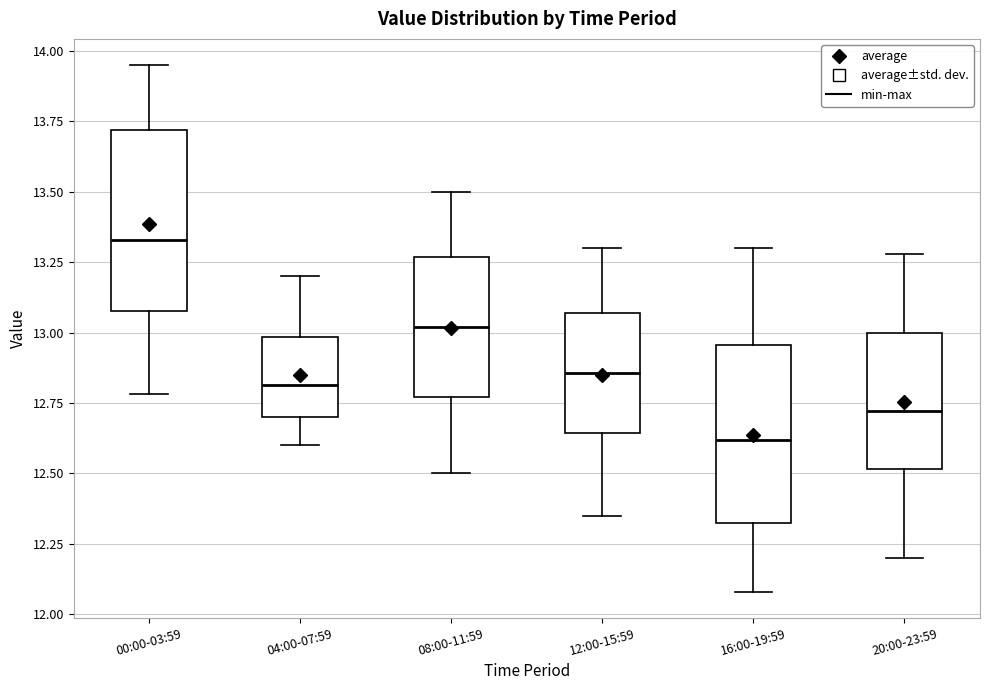

Reading left to right, transcribe this box plot: for each box, give where its median line is, the range the box spans, and where its two whiskers end, as read against the y-axis. The values are not printed on the chart, so give them approximately, as read against the axis.

00:00-03:59: median 13.35, box 13.10 to 13.70, whiskers 12.80 to 13.95
04:00-07:59: median 12.80, box 12.70 to 13.00, whiskers 12.60 to 13.20
08:00-11:59: median 13.00, box 12.75 to 13.25, whiskers 12.50 to 13.50
12:00-15:59: median 12.85, box 12.65 to 13.05, whiskers 12.35 to 13.30
16:00-19:59: median 12.60, box 12.35 to 12.95, whiskers 12.10 to 13.30
20:00-23:59: median 12.70, box 12.50 to 13.00, whiskers 12.20 to 13.30